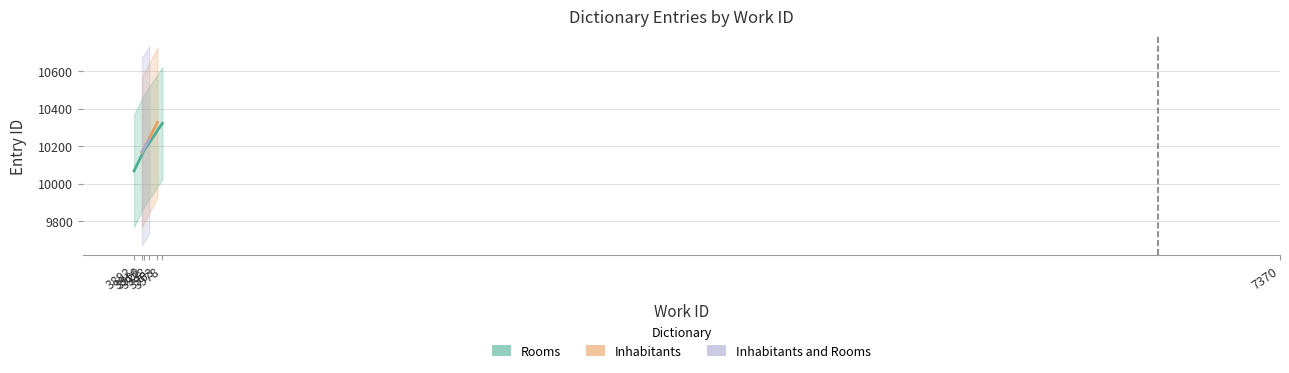

What is the minimum value shown in the chart?

10068.0